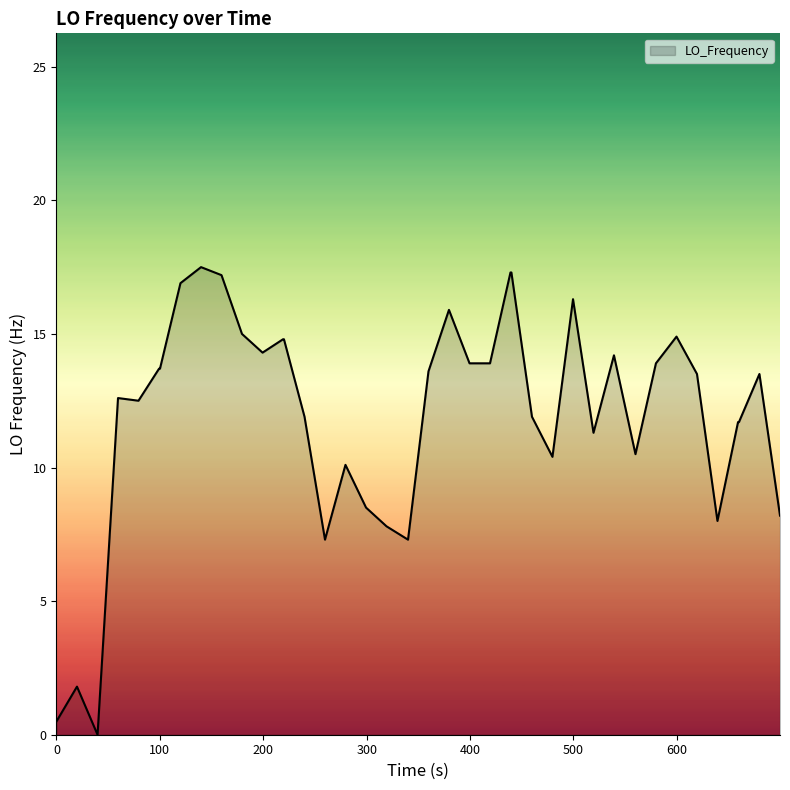

How many lines are shown in the chart?

1